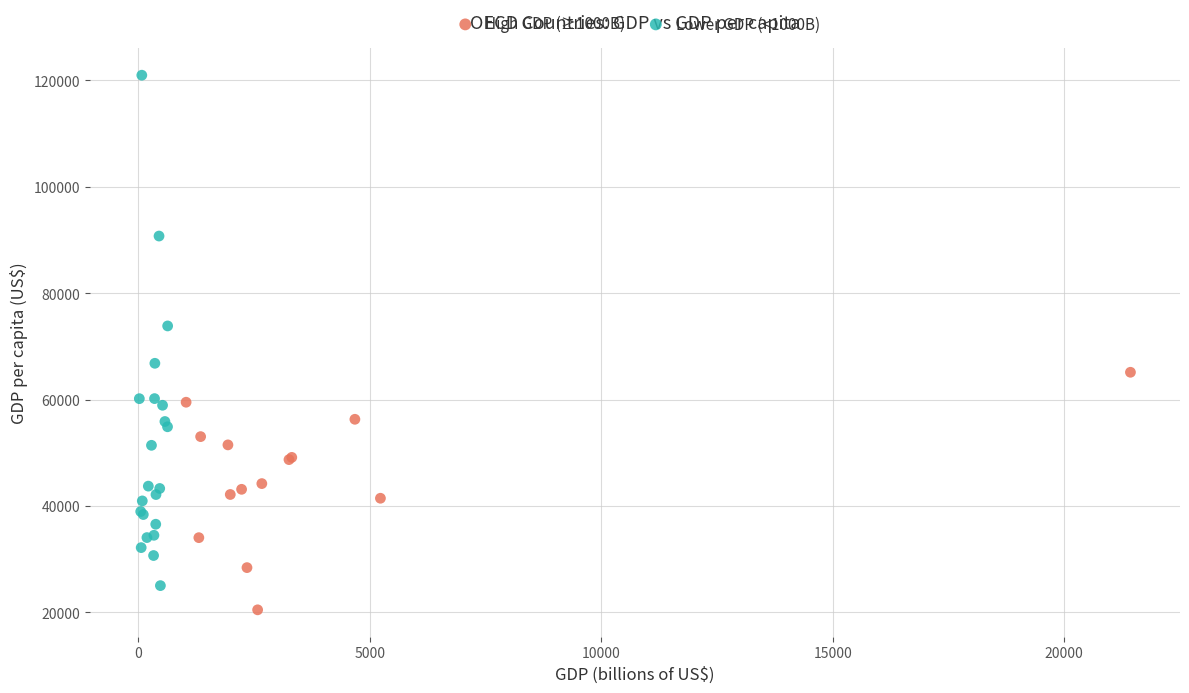

Which series has the largest Y range (max minus min)?

Lower GDP (<1000B)